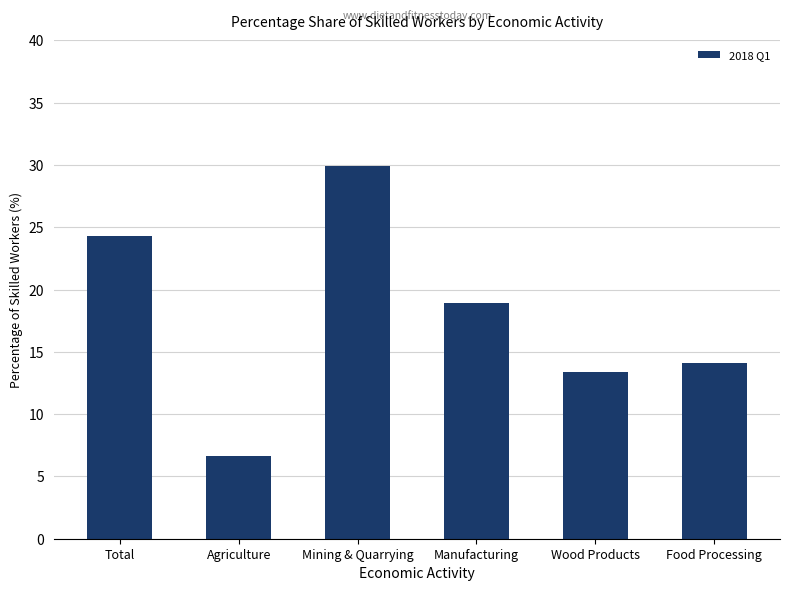

What is the maximum value shown in the chart?

29.9